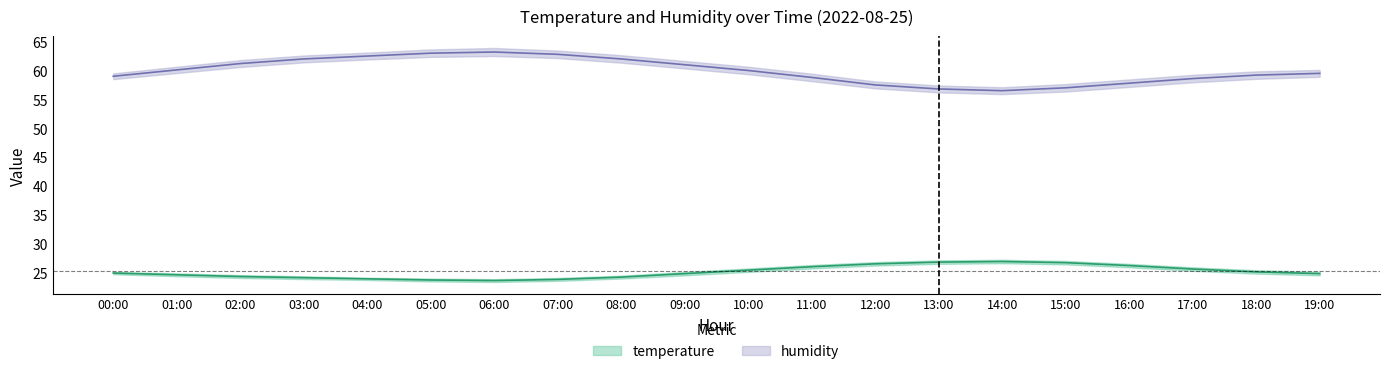

True or false: temperature_lower and humidity_upper intersect in this chart.

False